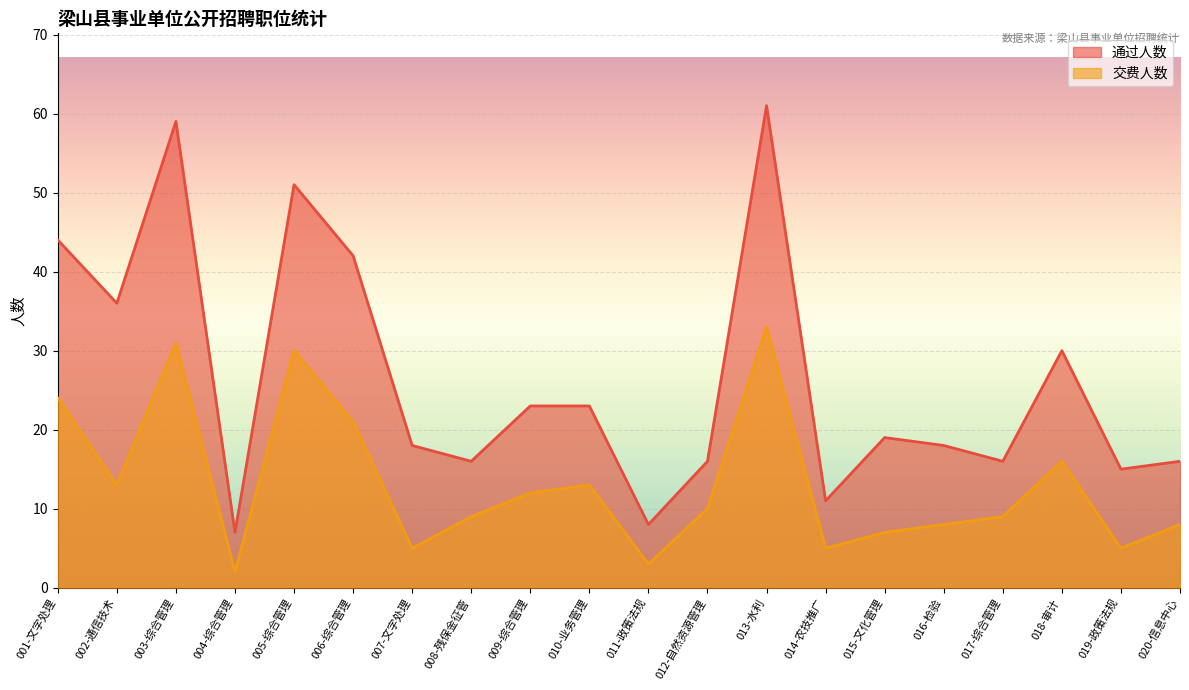

Reading left to right, what are all the values shown in this chart?

通过人数: 001-文字处理=44	002-通信技术=36	003-综合管理=59	004-综合管理=7	005-综合管理=51	006-综合管理=42	007-文字处理=18	008-残保金征管=16	009-综合管理=23	010-业务管理=23	011-政策法规=8	012-自然资源管理=16	013-水利=61	014-农技推广=11	015-文化管理=19	016-检验=18	017-综合管理=16	018-审计=30	019-政策法规=15	020-信息中心=16
交费人数: 001-文字处理=24	002-通信技术=13	003-综合管理=31	004-综合管理=2	005-综合管理=30	006-综合管理=21	007-文字处理=5	008-残保金征管=9	009-综合管理=12	010-业务管理=13	011-政策法规=3	012-自然资源管理=10	013-水利=33	014-农技推广=5	015-文化管理=7	016-检验=8	017-综合管理=9	018-审计=16	019-政策法规=5	020-信息中心=8